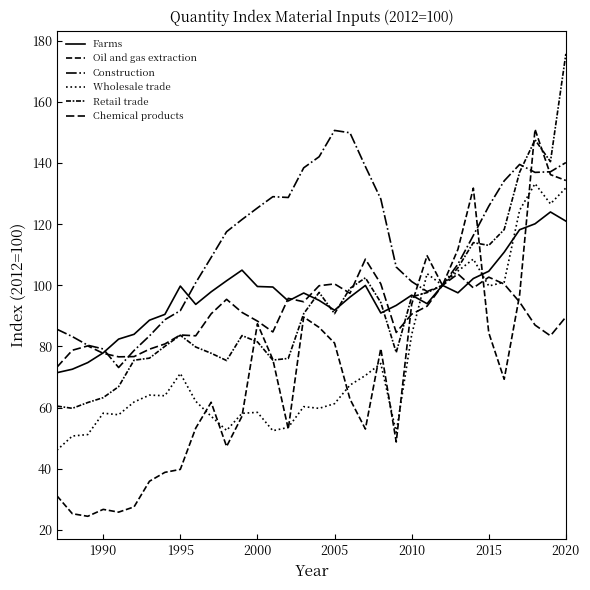

Which series ends up on top after the final intersection of Construction and Retail trade?

Retail trade